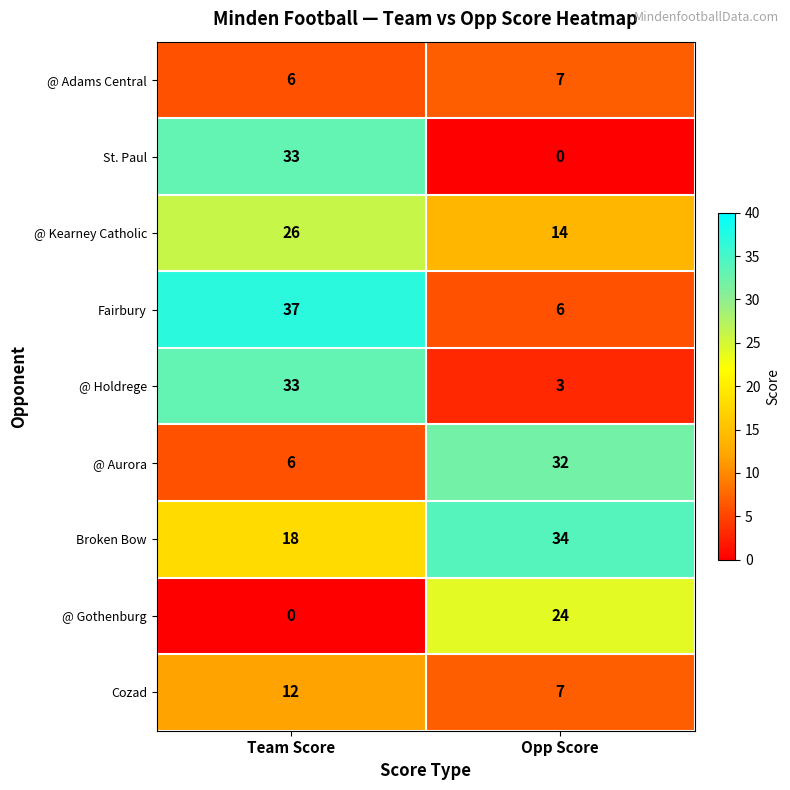

What is the difference between the St. Paul values at Team Score and Opp Score?

33